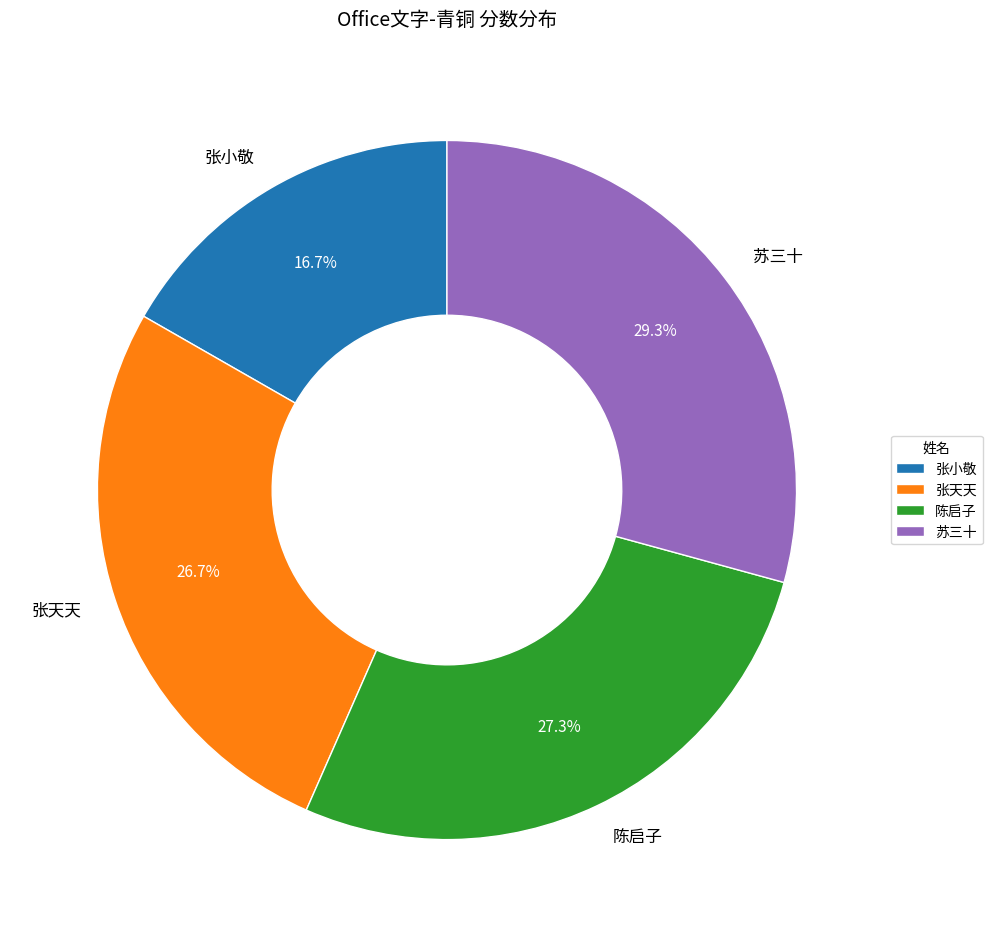

To the nearest percent, what portion does 陈启子 represent?

27%